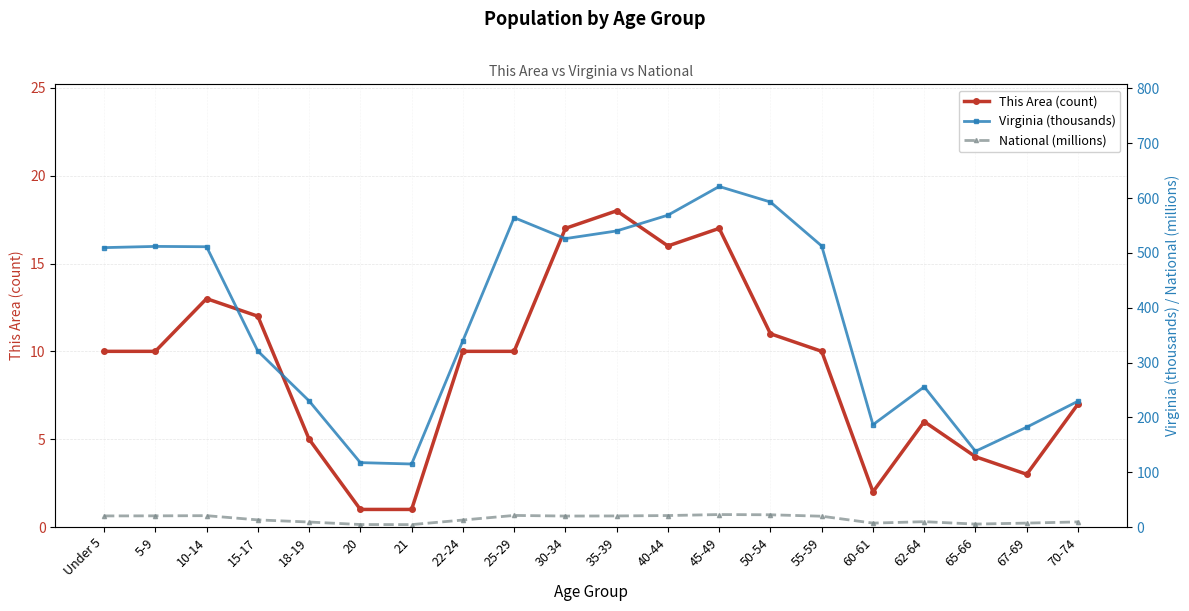

Which category has the highest value in the National (millions) series?

45-49